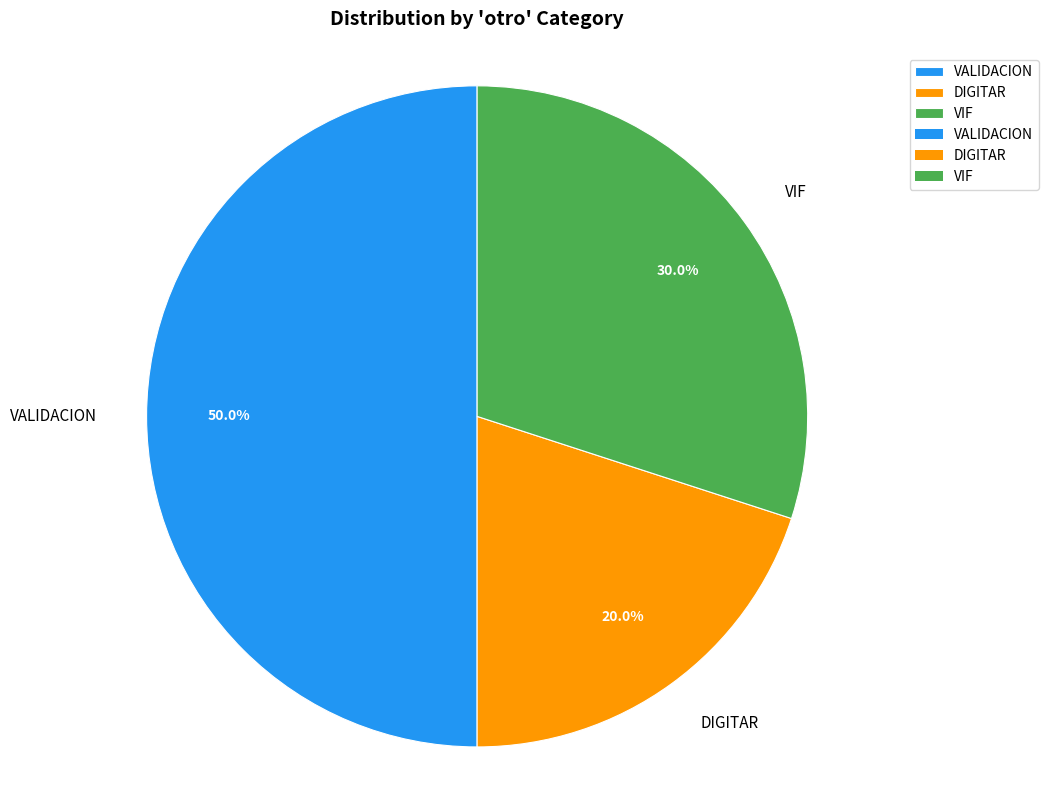

How much of the chart is everything except VIF?

70.0%